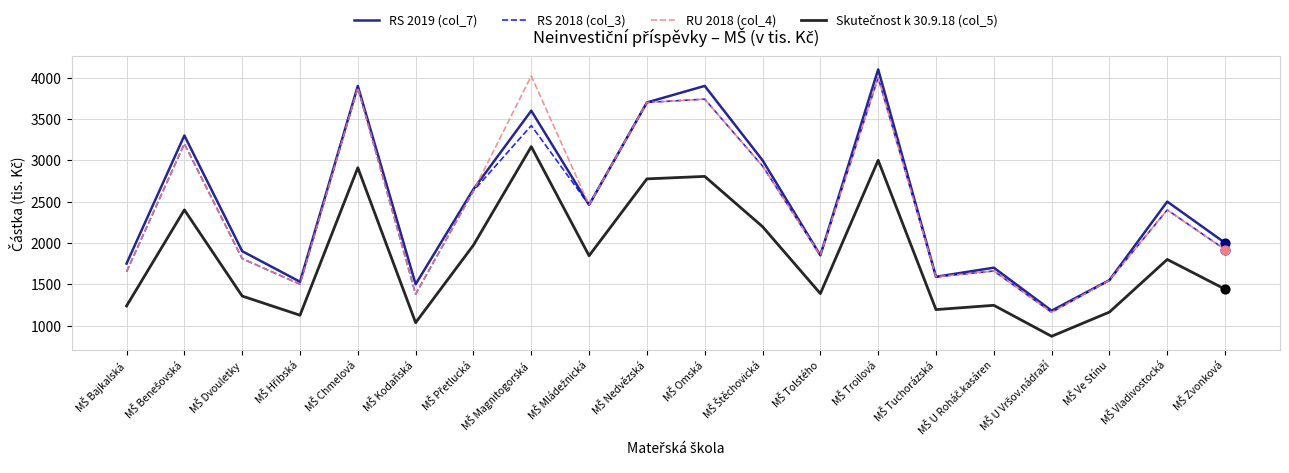

At how many categories does at least one series exceed 3684?

5